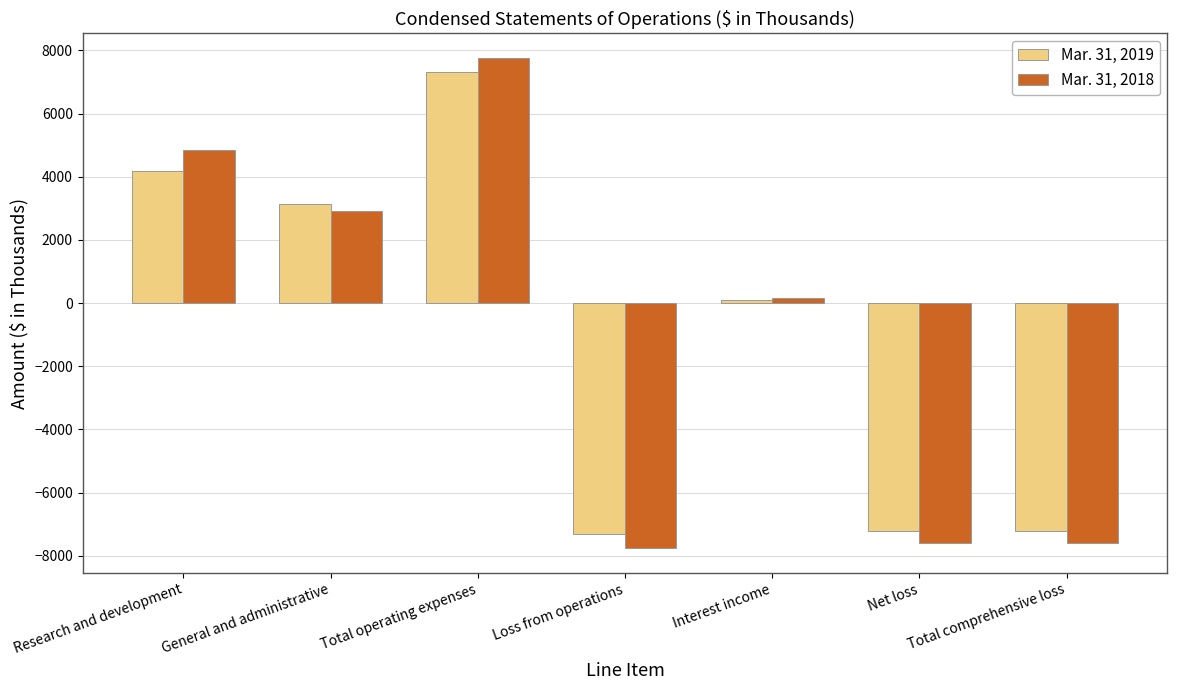

The value of Mar. 31, 2018 at Research and development is 4846. True or false?

True